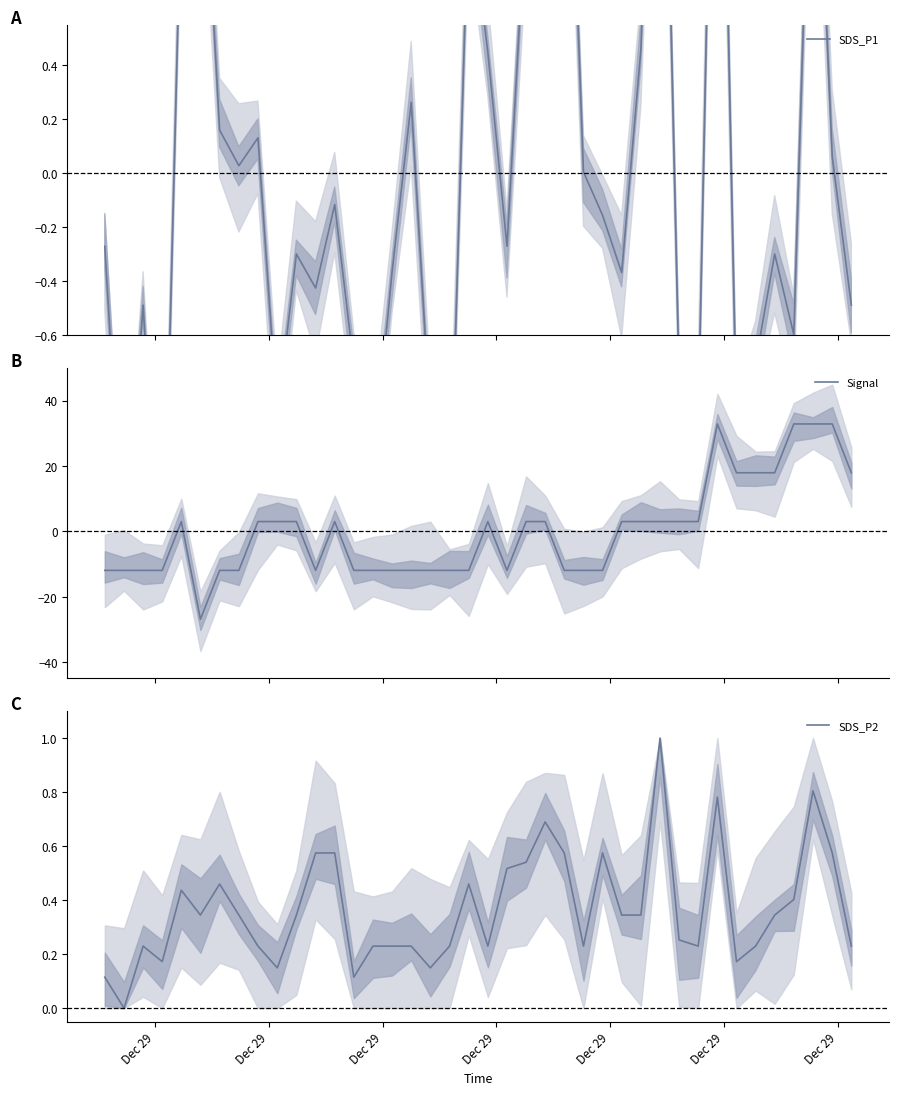

What is the maximum value for Signal?

32.8